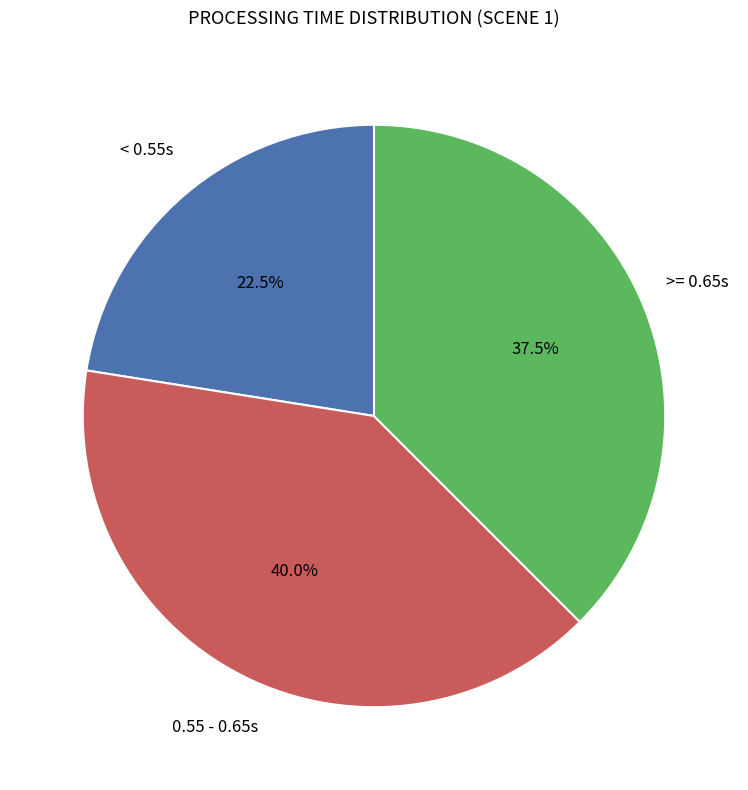

Is there any slice that represents more than half of the pie?

No